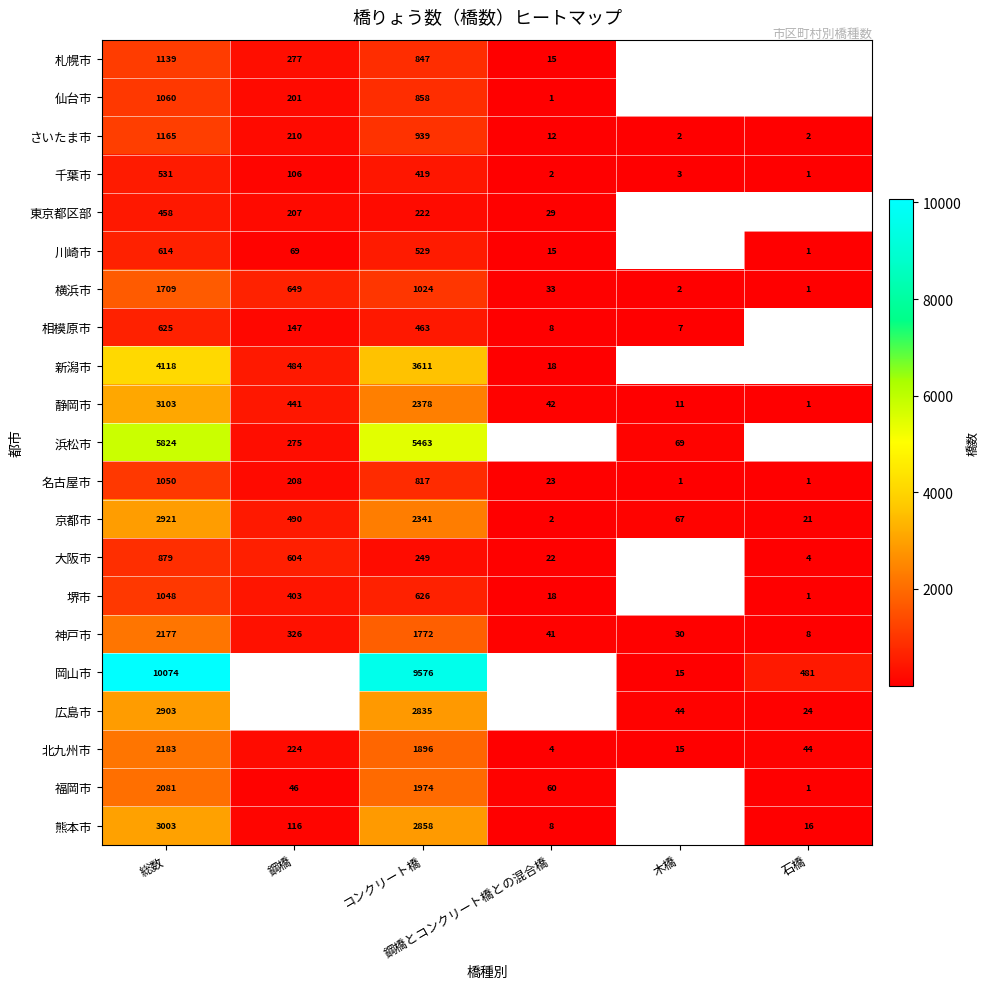

How many series are shown in this chart?

21